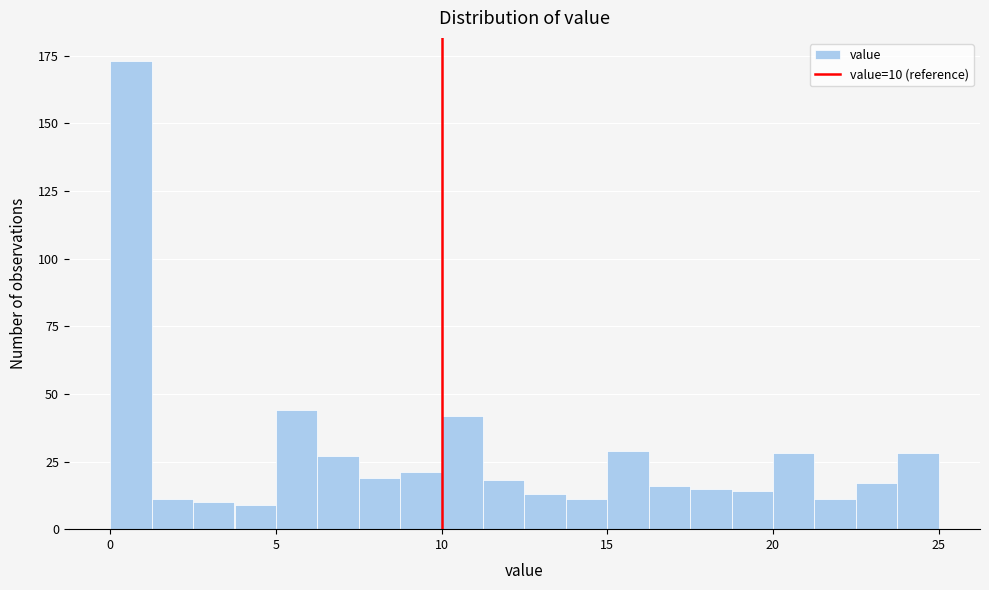

Around what value on the x-axis is the tallest bar? Give the approximate position of its centre, as read against the axis.

0.5